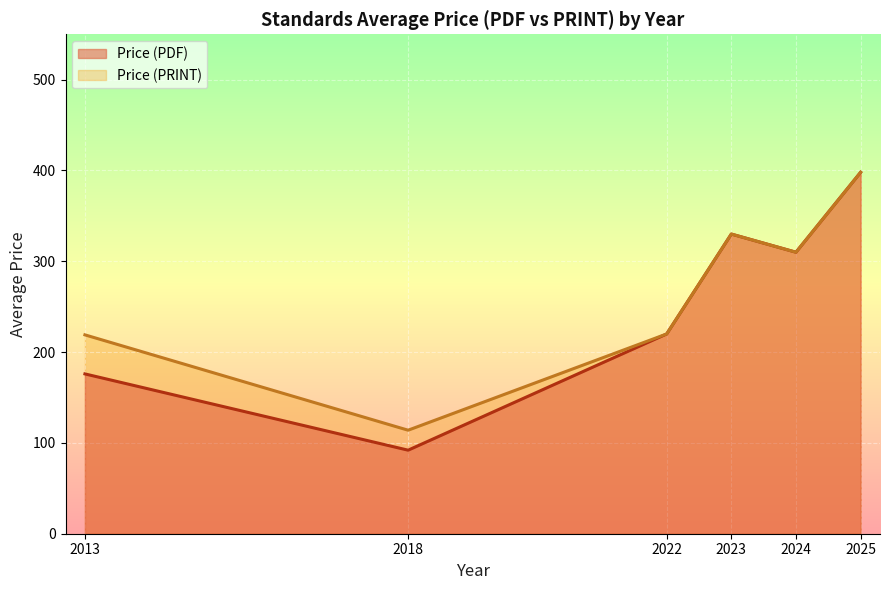

The Price (PRINT) series shows 310 at 2024. True or false?

True